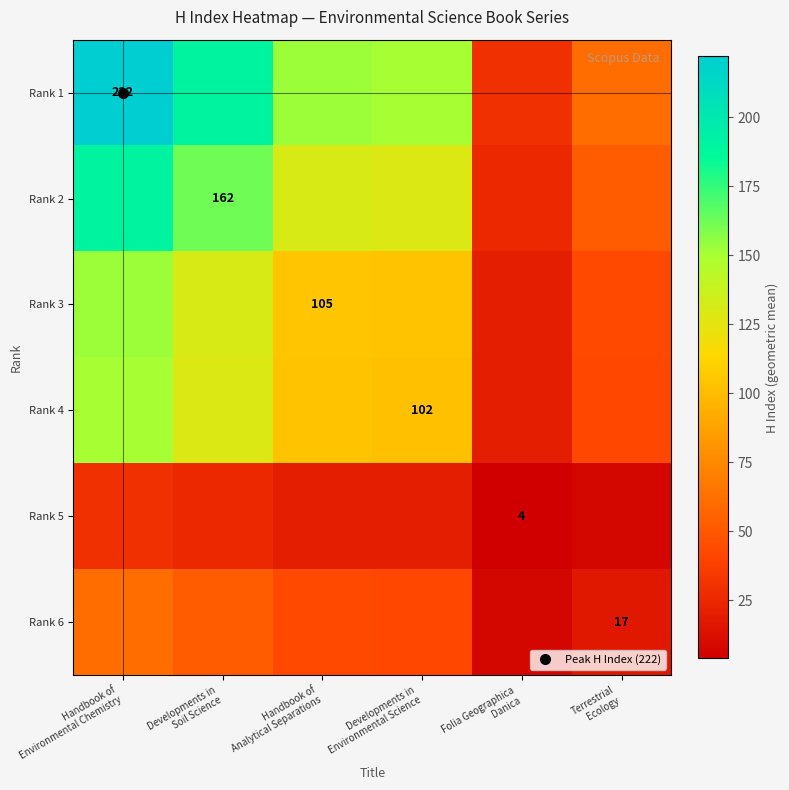

What is the minimum value for Rank 1?

29.8